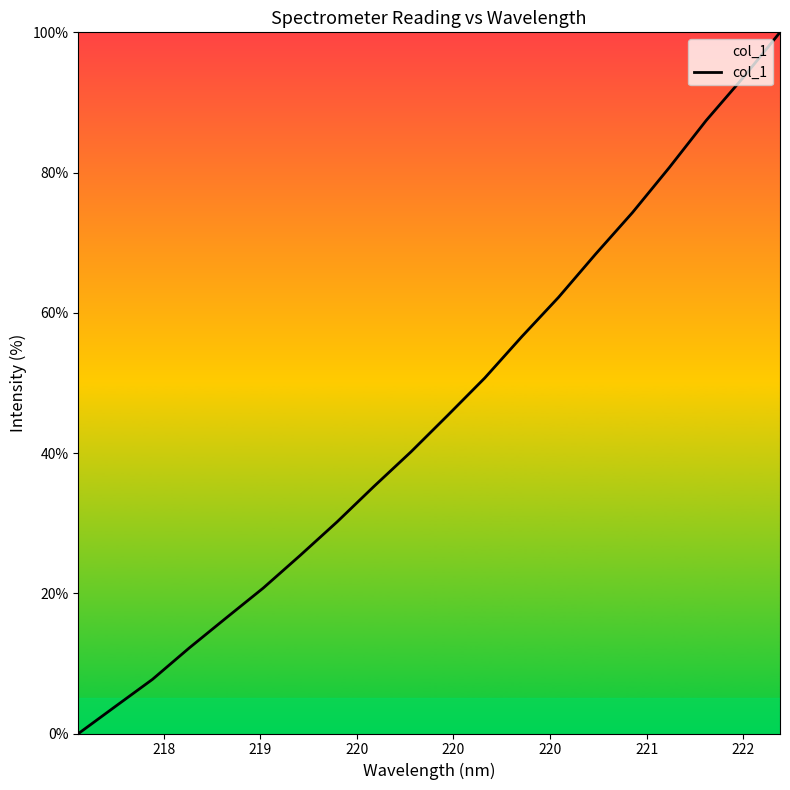

How many lines are shown in the chart?

1